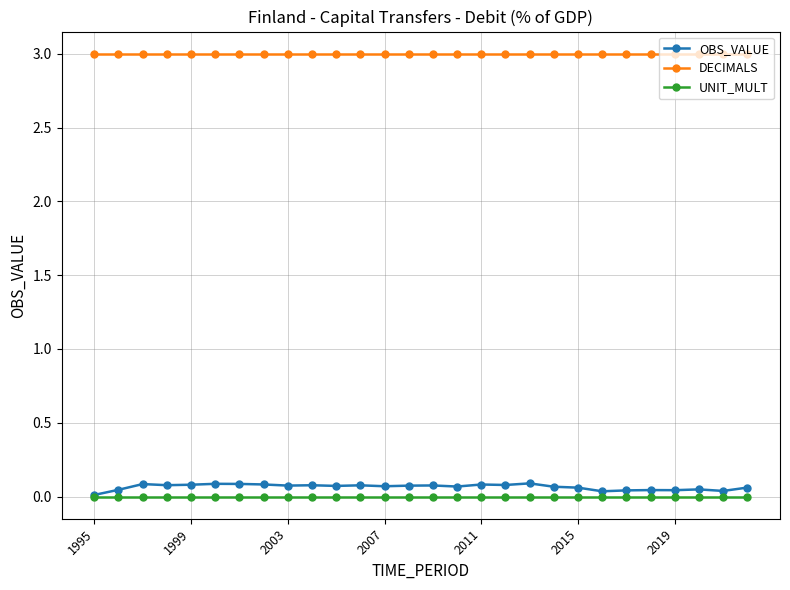

Which series has the widest spread of values?

OBS_VALUE